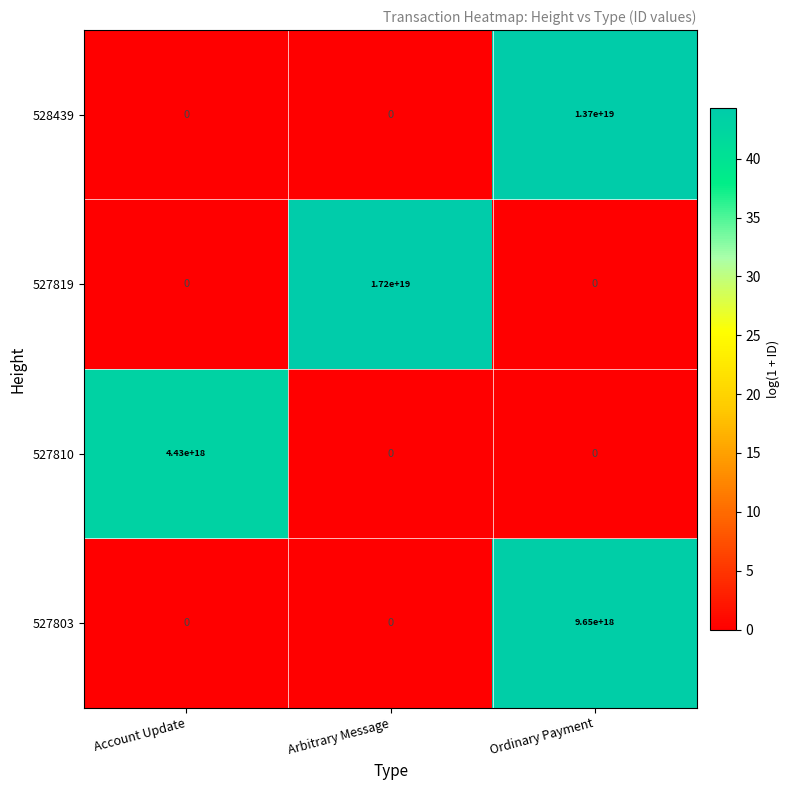

Which series has the widest spread of values?

527819